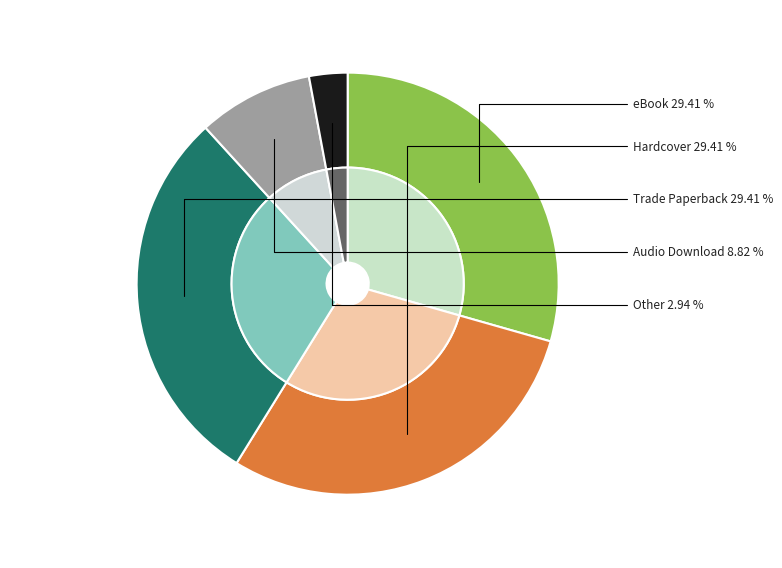

True or false: Trade Paperback accounts for 16% of the total.

False